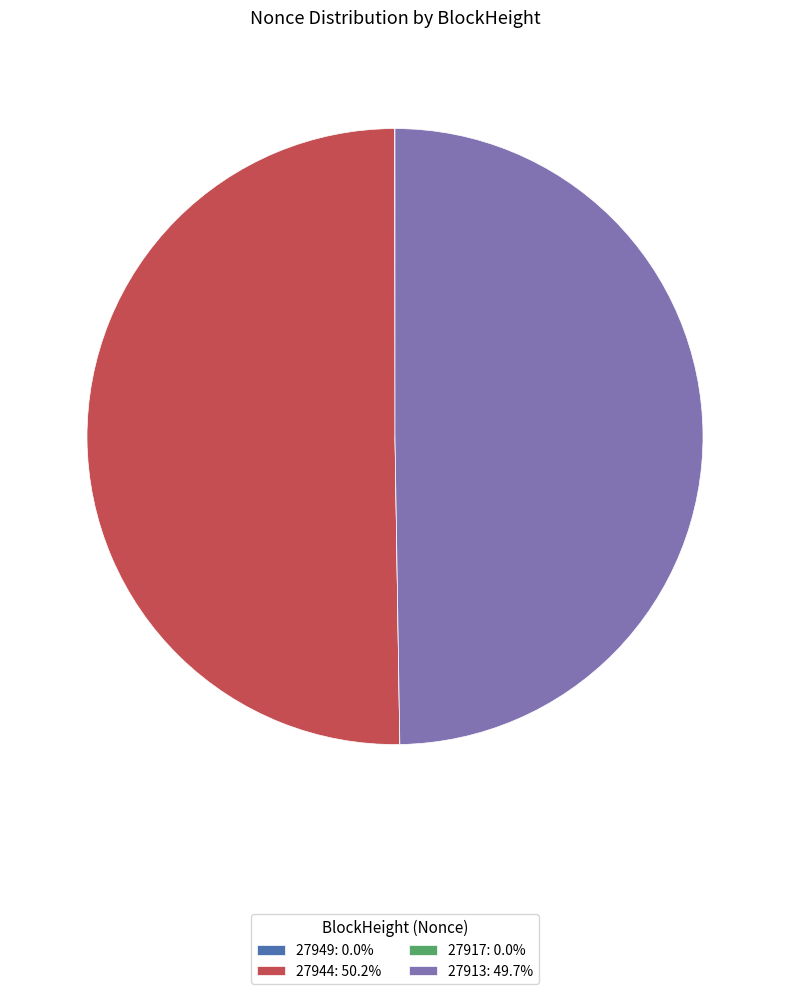

The 27944 slice represents 50% of the pie. True or false?

True